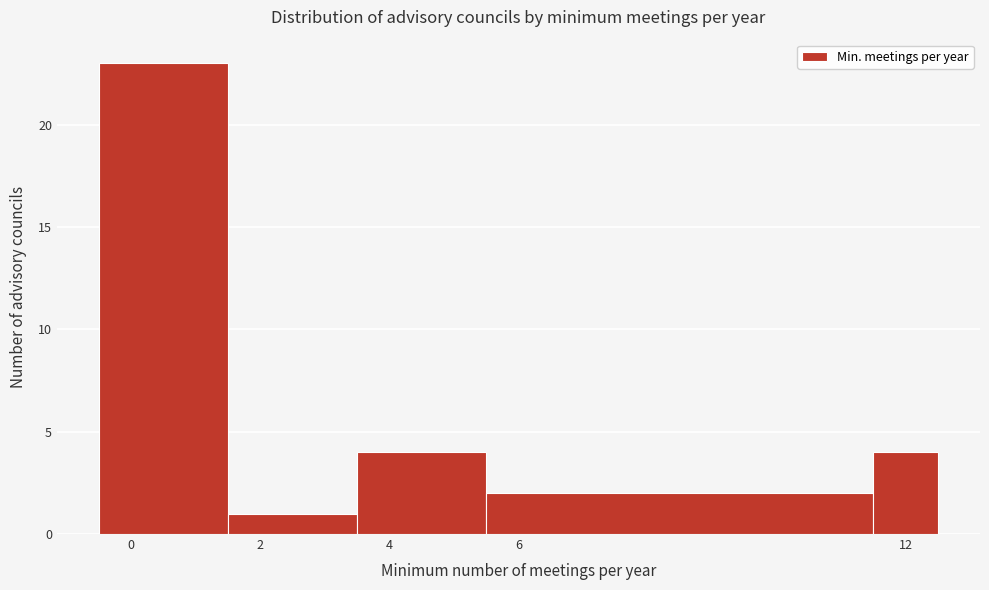

Reading left to right, list every bar in this chart as the range it spans on the x-axis followed by its height. Neither the bar edges nor the heights are printed on the chart, so give them approximately, as read against the axes.

-0.5 to 1.5: 23
1.5 to 3.5: 1
3.5 to 5.5: 4
5.5 to 11.5: 2
11.5 to 12.5: 4